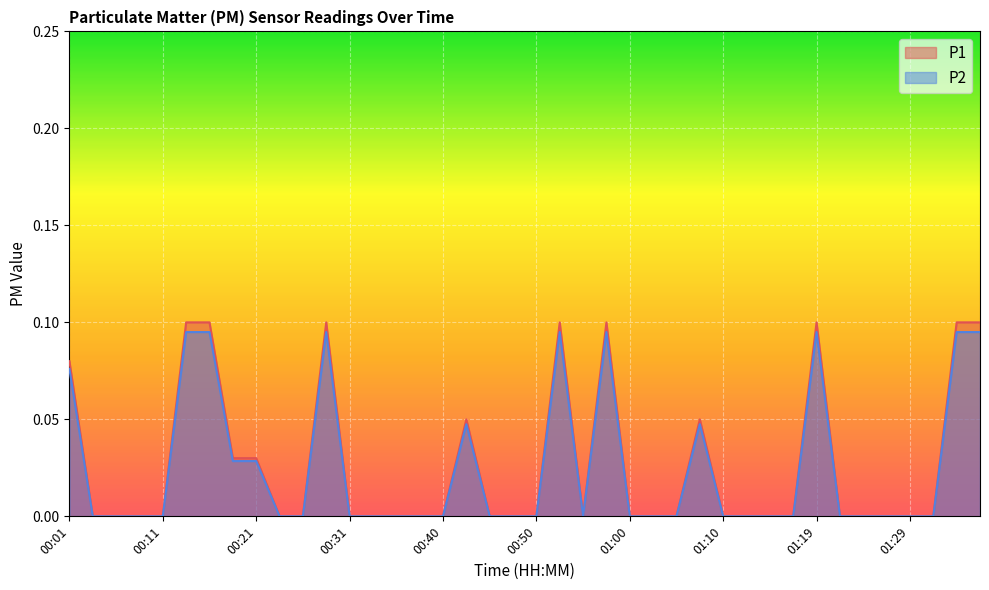

Which series has the largest range (max minus min)?

P1